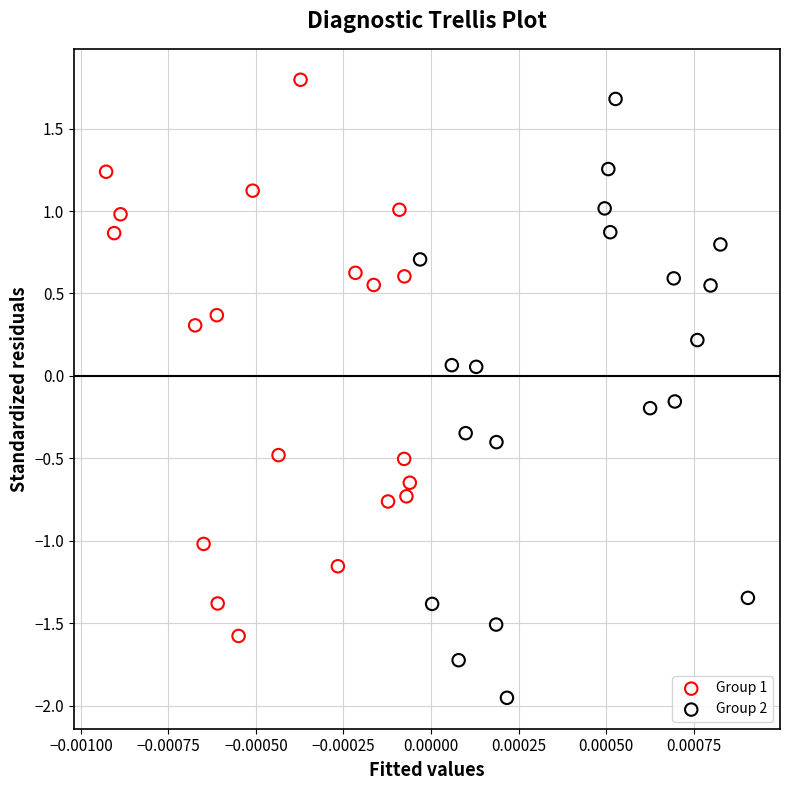

Which series reaches the minimum Y coordinate?

Group 2